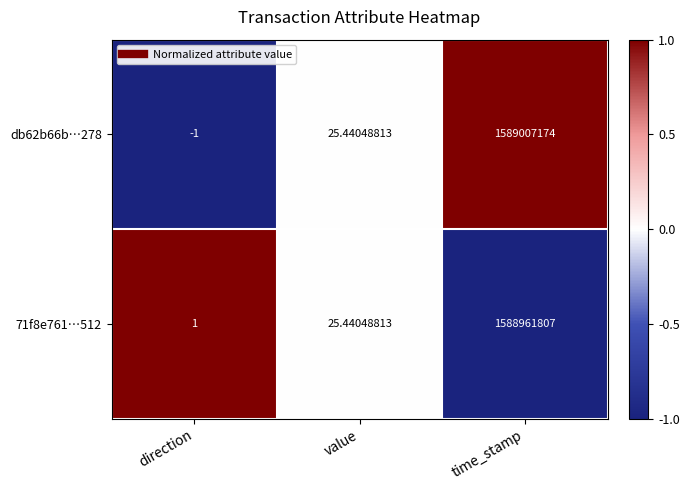

At which category is the sum across all series the highest?

time_stamp